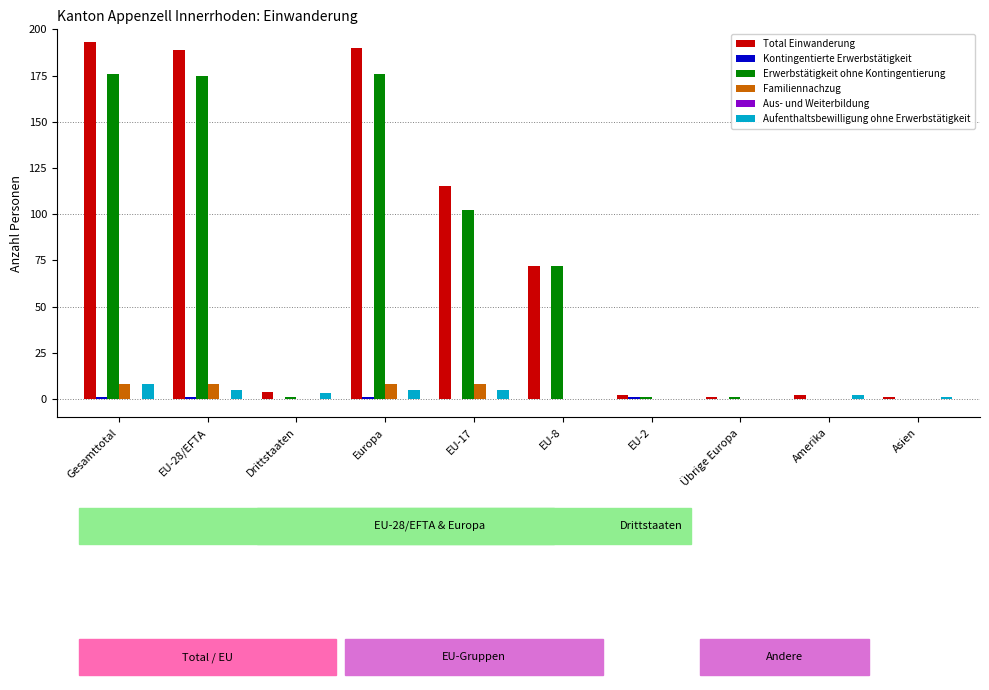

Where does the Total Einwanderung series first go above 72?

Gesamttotal